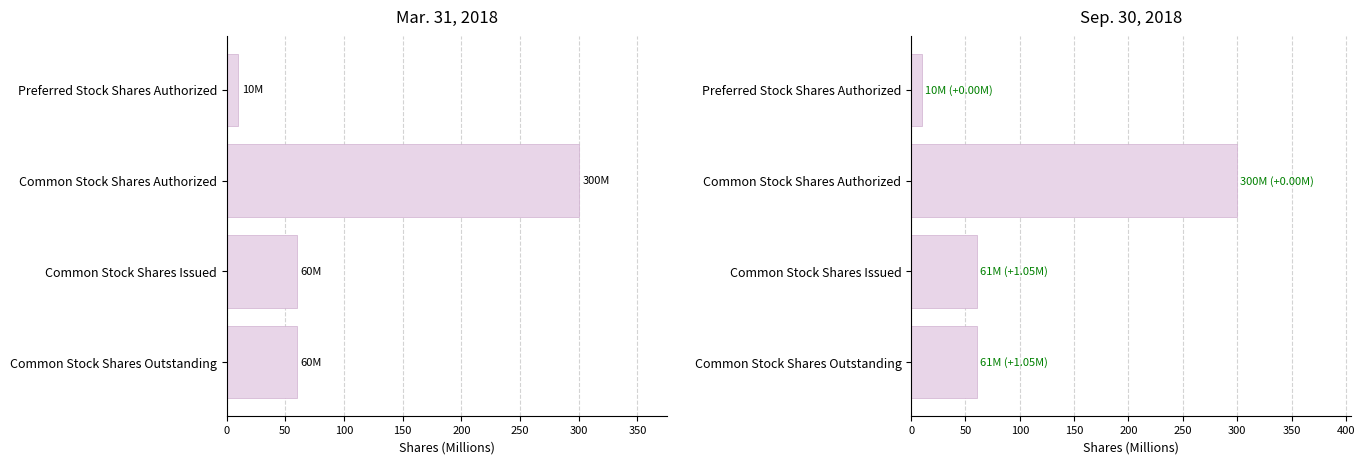

What is the difference between the maximum and second lowest values in the Mar. 31, 2018 series?

240.4